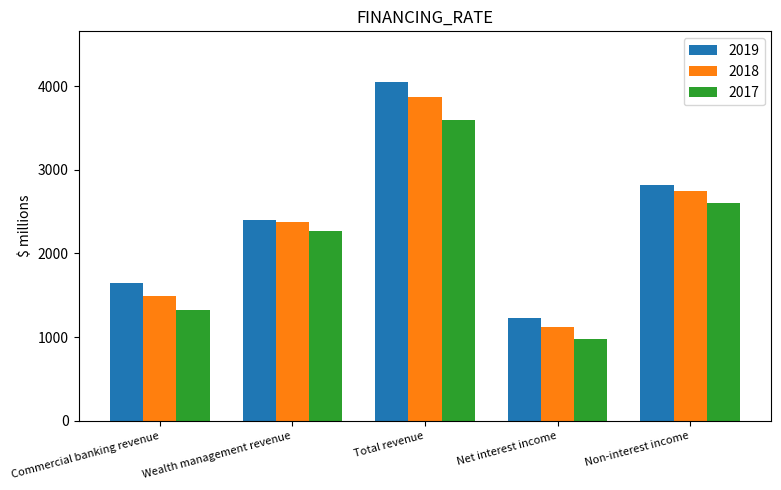

What are all the series names shown in the legend?

2019, 2018, 2017